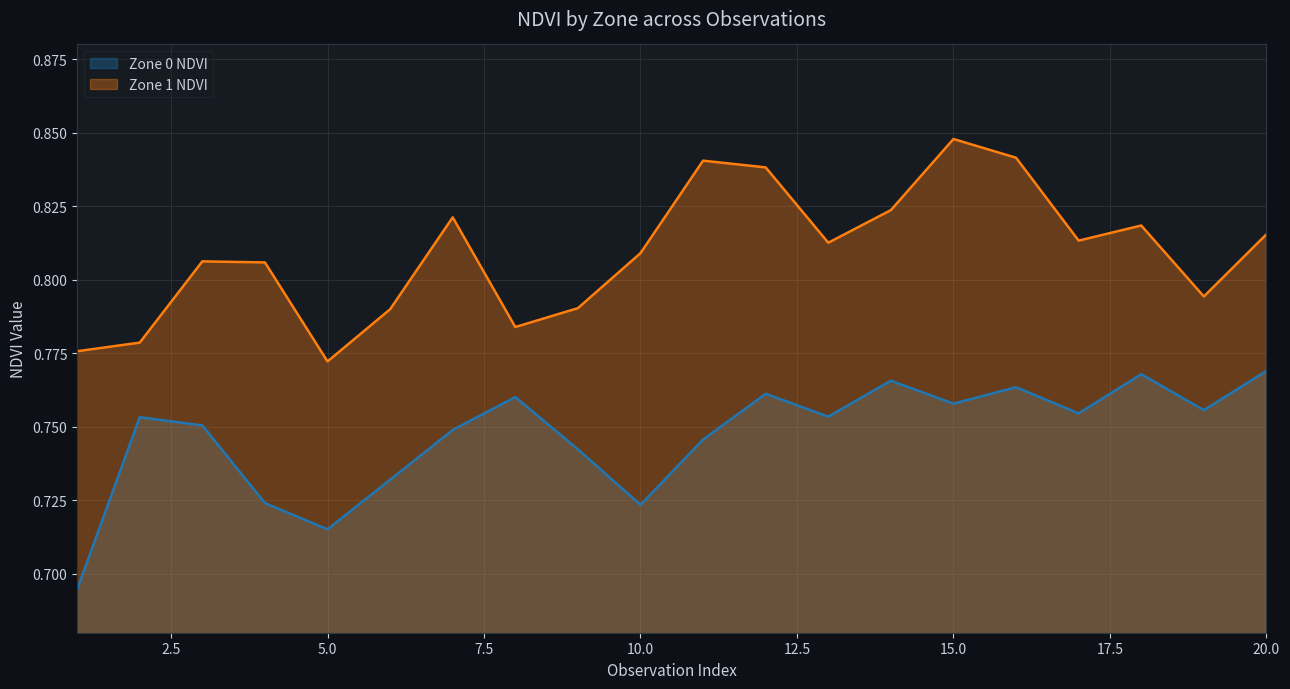

Where is the first local maximum for Zone 0 NDVI?

2